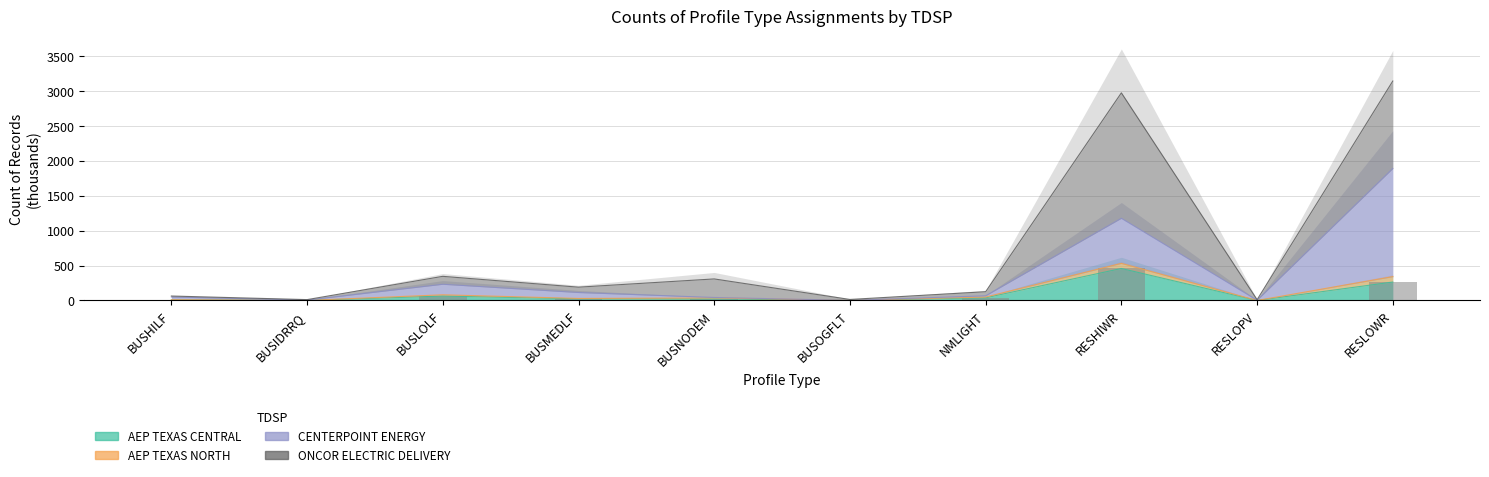

How many groups of bars are there?

10